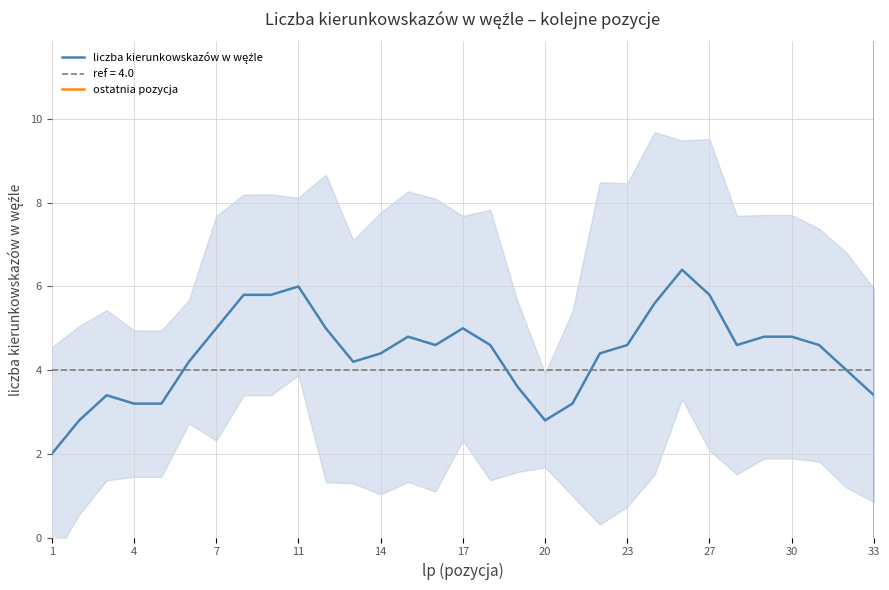

How many interior local peaks (higher than both neighbors) does the data have?

8